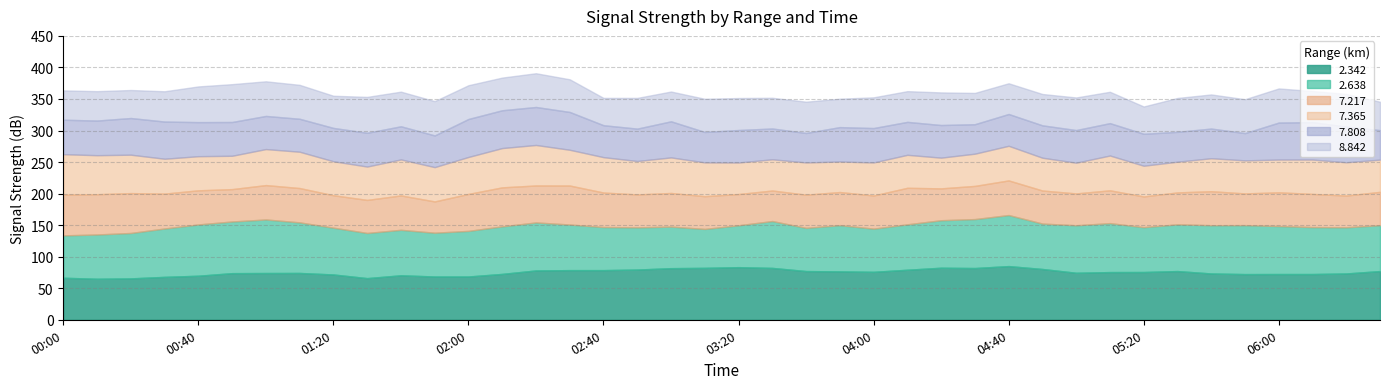

Reading left to right, extract all data points from this chart.

  2.638: 67.2	70.2	72.0	76.7	81.3	81.9	84.9	80.2	74.2	71.6	72.1	69.4	72.3	75.4	76.1	72.3	68.3	66.9	65.9	61.7	66.4	74.3	68.5	73.3	68.5	72.0	75.3	77.6	80.9	72.0	75.3	77.6	71.1	74.1	76.5	77.6	76.1	74.4	73.2	72.8
  7.365: 64.1	61.9	60.9	55.3	54.1	52.9	57.1	57.6	53.9	52.9	57.1	54.4	58.6	62.3	64.2	56.7	56.1	53.0	56.4	53.6	50.0	49.5	51.1	48.4	52.4	52.3	48.7	51.1	54.9	52.0	48.7	55.2	48.7	48.7	52.3	52.4	51.9	54.5	52.8	51.1
  7.808: 54.6	54.9	58.1	58.9	54.0	53.5	52.5	52.2	52.8	53.5	52.5	50.2	60.2	59.9	60.2	59.9	50.6	51.3	57.2	48.2	51.5	48.8	46.7	54.5	54.5	52.2	51.7	46.7	50.4	51.3	51.7	51.3	50.6	47.3	47.0	43.2	58.6	59.3	56.6	46.7
  7.217: 64.6	63.8	63.2	55.3	54.1	51.3	54.5	54.4	51.4	52.4	54.5	49.6	58.6	61.8	58.6	61.8	54.7	52.2	53.3	51.9	49.5	48.4	52.6	52.5	52.5	57.9	50.5	52.6	54.9	52.4	50.5	52.0	48.7	50.6	53.9	50.3	53.5	52.6	50.3	52.8
  8.842: 46.5	46.6	44.4	48.0	56.6	60.0	54.9	53.8	51.0	56.9	54.9	54.4	53.5	51.8	53.5	51.8	43.3	48.7	47.2	52.6	50.7	48.7	49.6	45.0	48.7	48.7	51.7	49.6	48.7	49.7	51.7	49.7	43.3	53.7	54.1	53.7	54.1	49.3	51.7	45.0
  2.342: 66.6	65.0	65.6	68.0	69.8	73.9	74.1	74.2	71.8	66.0	70.5	68.6	68.6	72.7	78.2	78.7	78.7	79.6	81.8	82.3	83.4	82.2	77.2	76.7	76.0	79.3	82.5	82.0	85.1	80.5	74.5	75.6	75.7	77.2	73.4	72.4	72.5	72.5	73.4	77.2